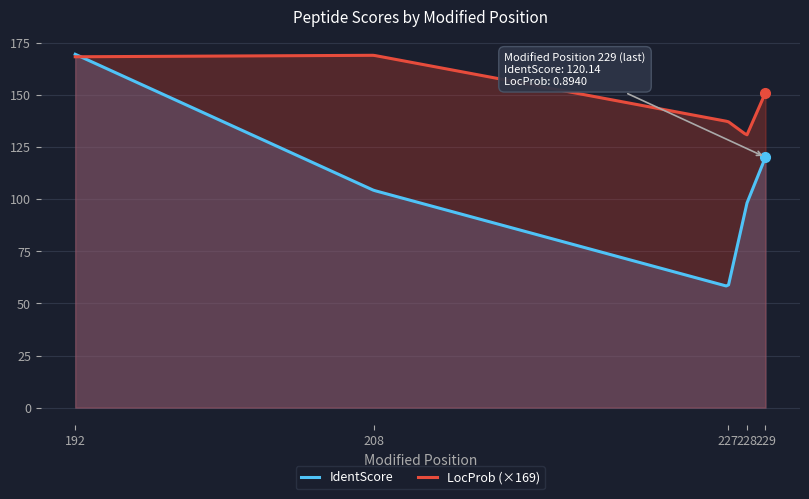

At which category is the sum across all series the highest?

192